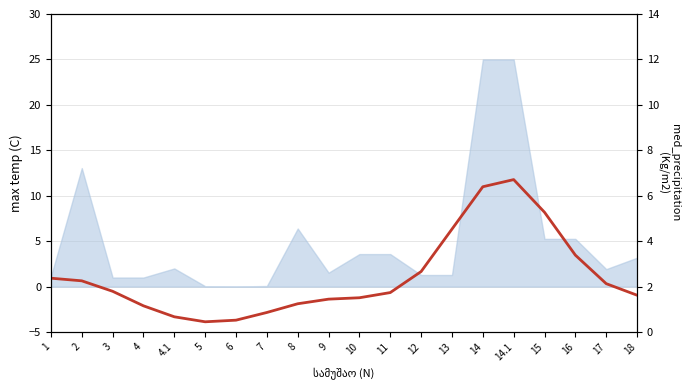

What is the label of the 8th point from the left?

7